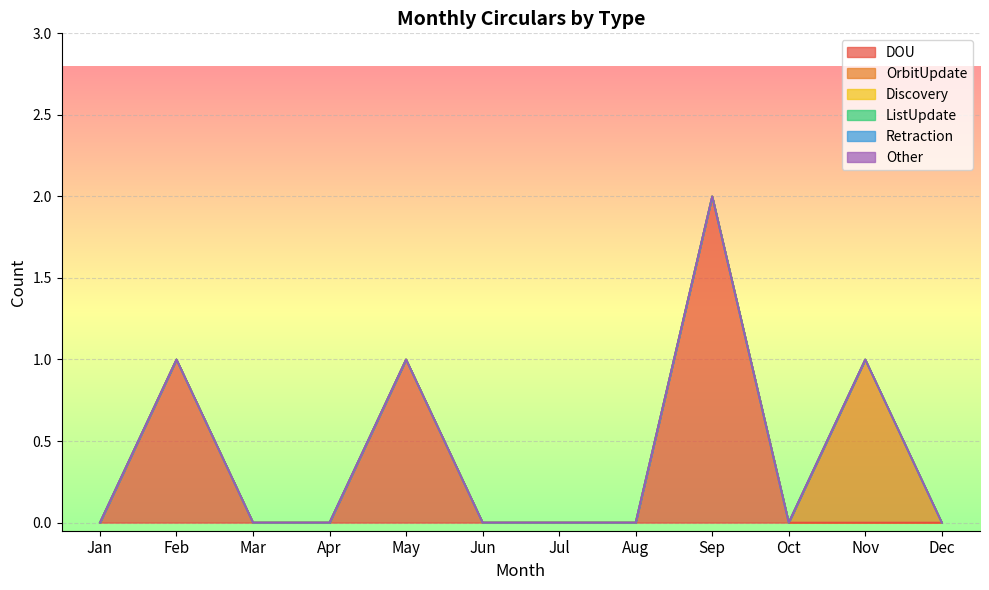

Reading left to right, transcribe all the data shown in this chart.

DOU: 0	1	0	0	1	0	0	0	2	0	0	0
OrbitUpdate: 0	0	0	0	0	0	0	0	0	0	1	0
Discovery: 0	0	0	0	0	0	0	0	0	0	0	0
ListUpdate: 0	0	0	0	0	0	0	0	0	0	0	0
Retraction: 0	0	0	0	0	0	0	0	0	0	0	0
Other: 0	0	0	0	0	0	0	0	0	0	0	0